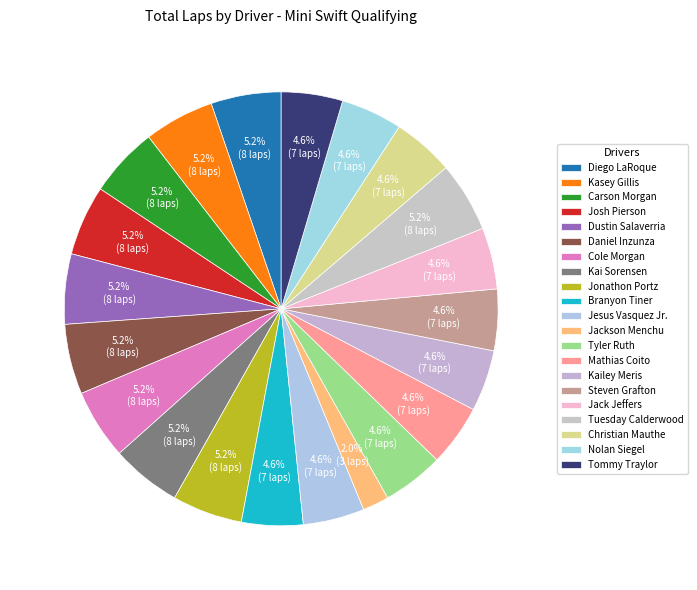

How many segments does this pie chart have?

21